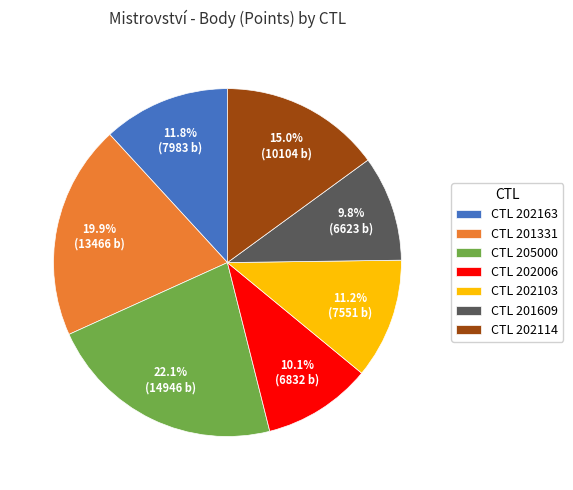

To the nearest percent, what is the difference between the largest and smallest slice percentages?

12%